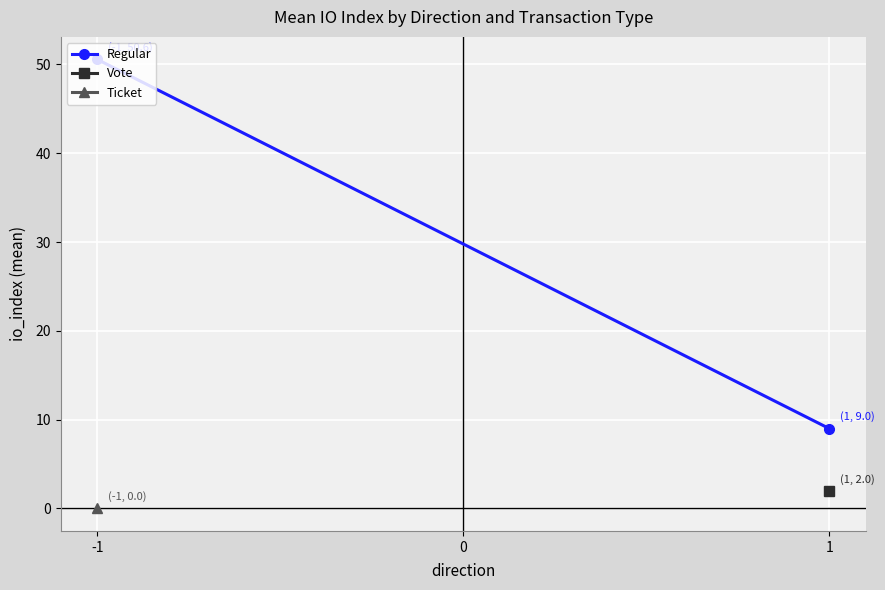

Which has a higher value, -1 or 1?

-1